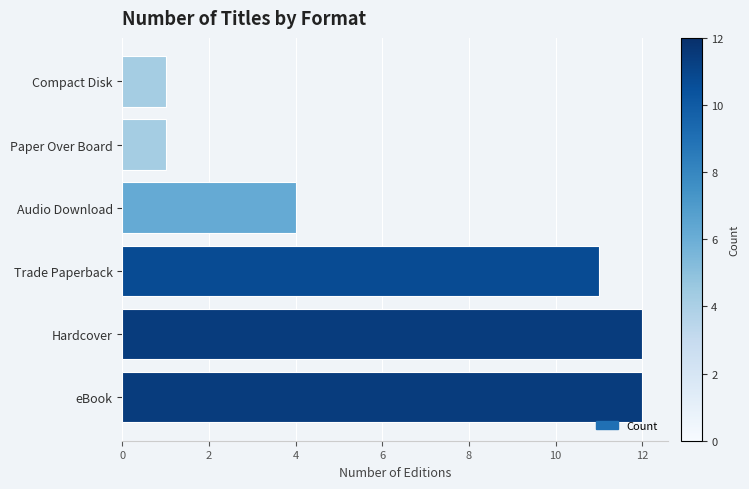

What is the average value?

7